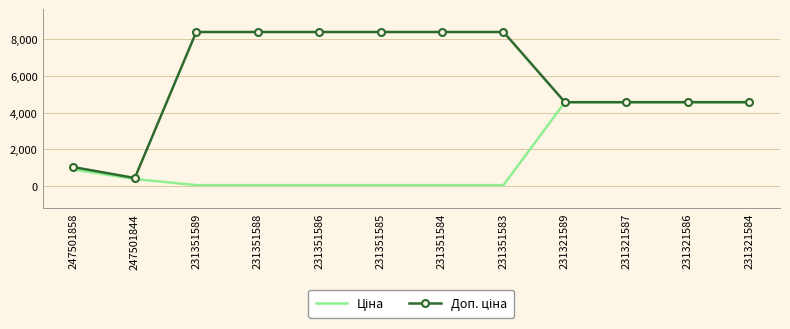

What is the total value across all series at 231321584?

9142.4